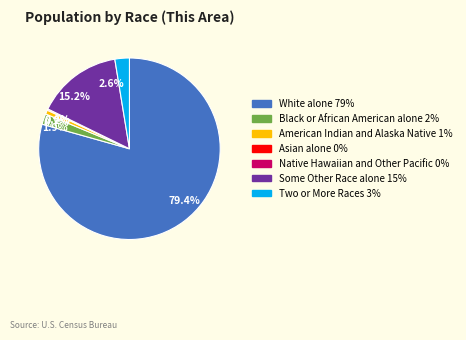

Is the sum of Black or African American alone and Two or More Races greater than half?

No